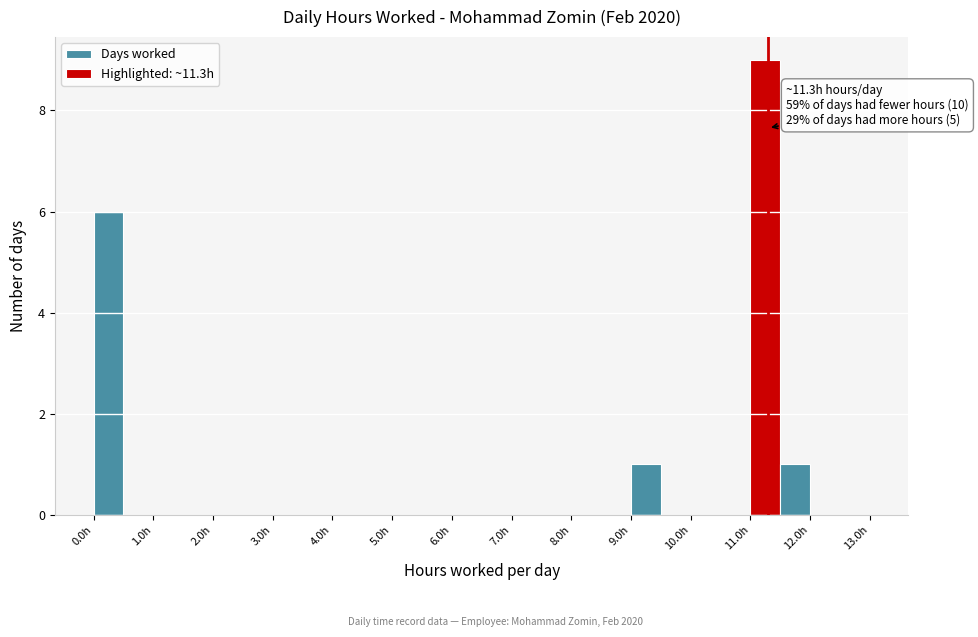

Over which range of the x-axis is the bar tallest?

11.0 to 11.5